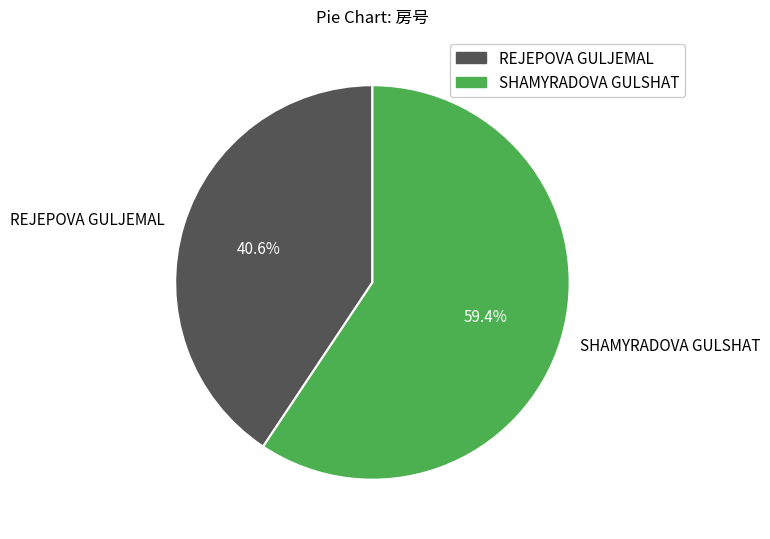

To the nearest percent, what is the combined percentage of REJEPOVA GULJEMAL and SHAMYRADOVA GULSHAT?

100%